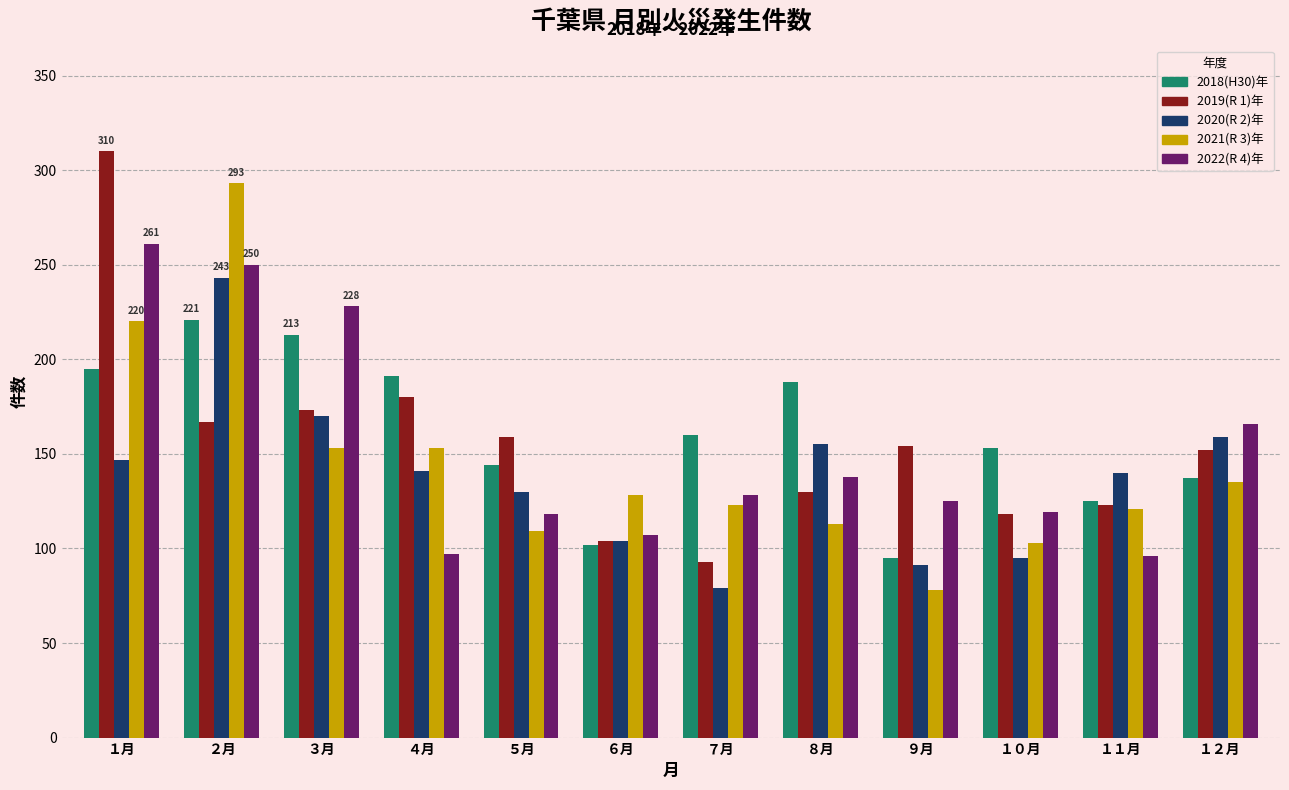

At which label does 2018(H30)年 reach its minimum?

９月